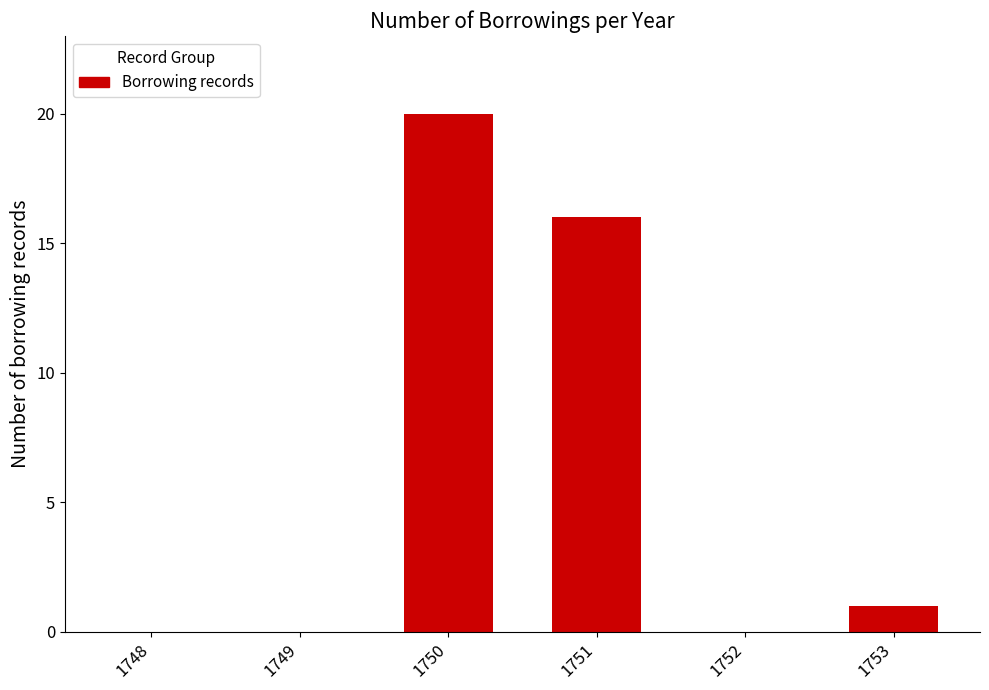

Reading right to left, what are all the values shown in this chart?

1753=1	1752=0	1751=16	1750=20	1749=0	1748=0